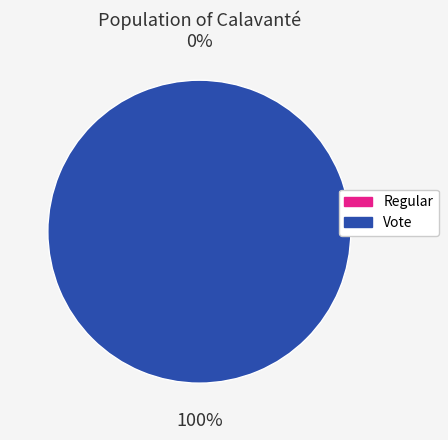

Is it true that Vote is 99% of the pie?

False